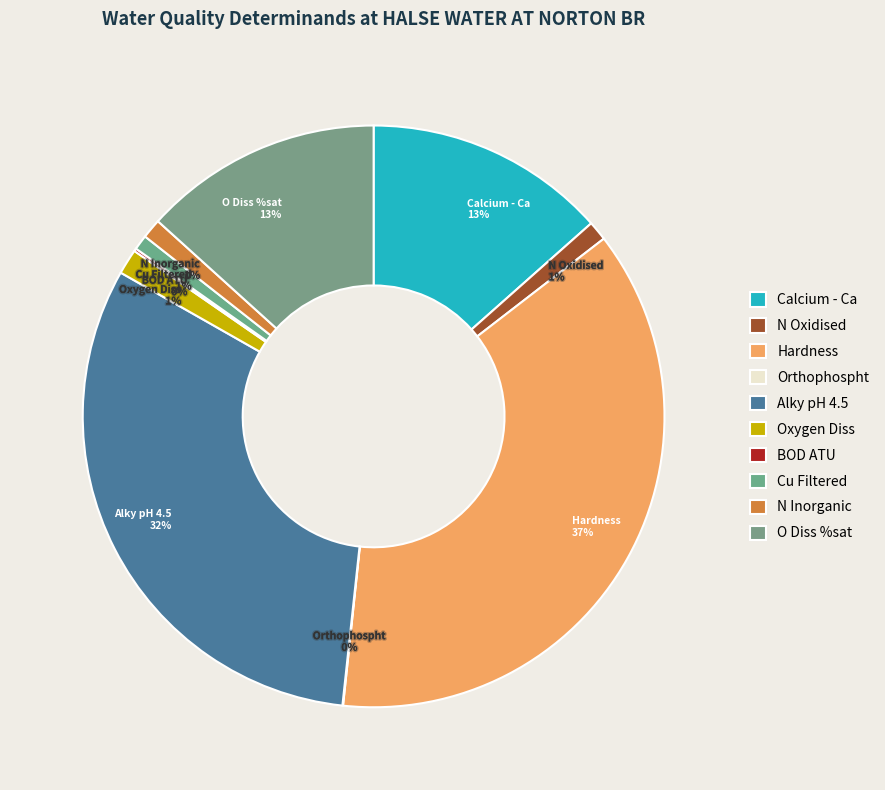

What is the ratio of the value at N Oxidised to the value at O Diss %sat?

0.1